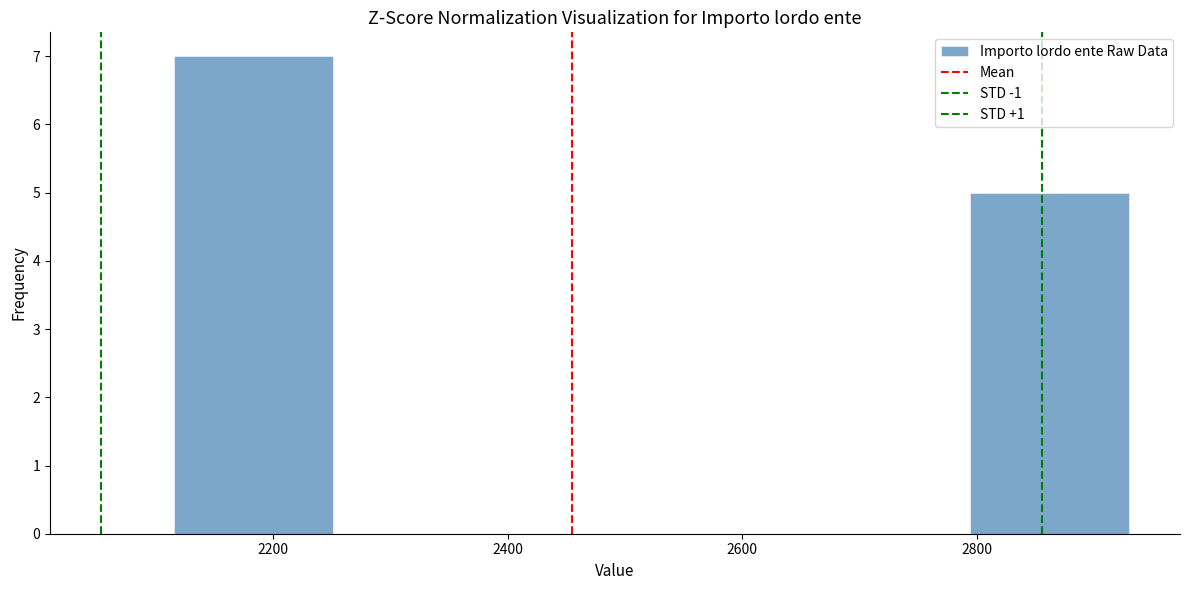

Over which range of the x-axis is the bar tallest?

2120 to 2260